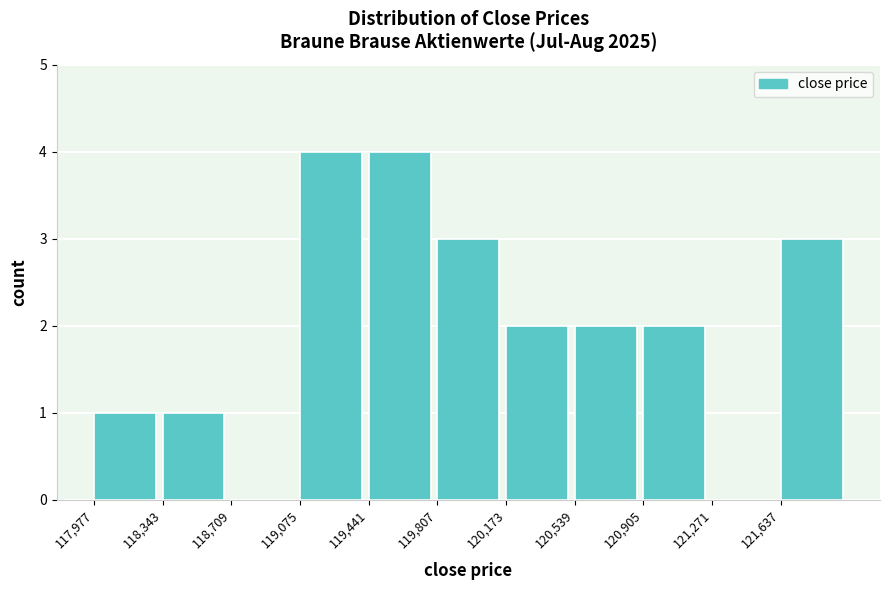

Reading left to right, transcribe this chart: for each bar, give the range it covers on the x-axis and its height. Neither the bar edges nor the heights are printed on the chart, so give them approximately, as read against the axes.

118000 to 118350: 1
118350 to 118700: 1
118700 to 119100: 0
119100 to 119450: 4
119450 to 119800: 4
119800 to 120150: 3
120150 to 120550: 2
120550 to 120900: 2
120900 to 121250: 2
121250 to 121650: 0
121650 to 122000: 3